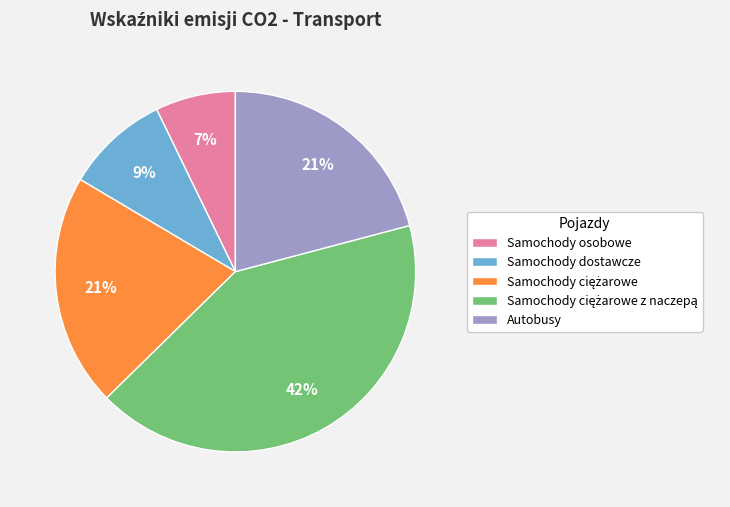

Is it true that Samochody osobowe is 7% of the pie?

True